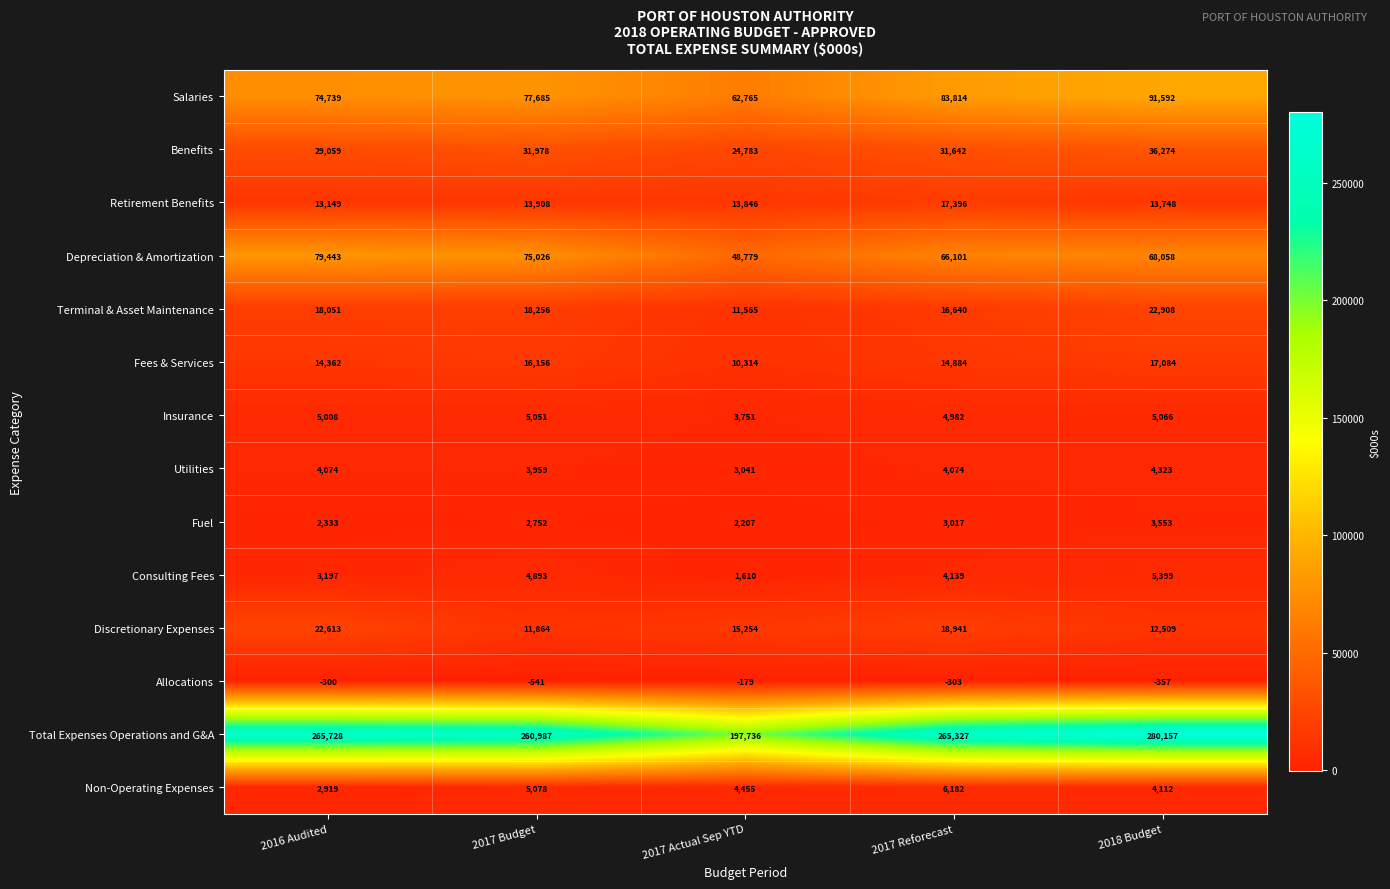

Which category has the highest value across all series?

2018 Budget